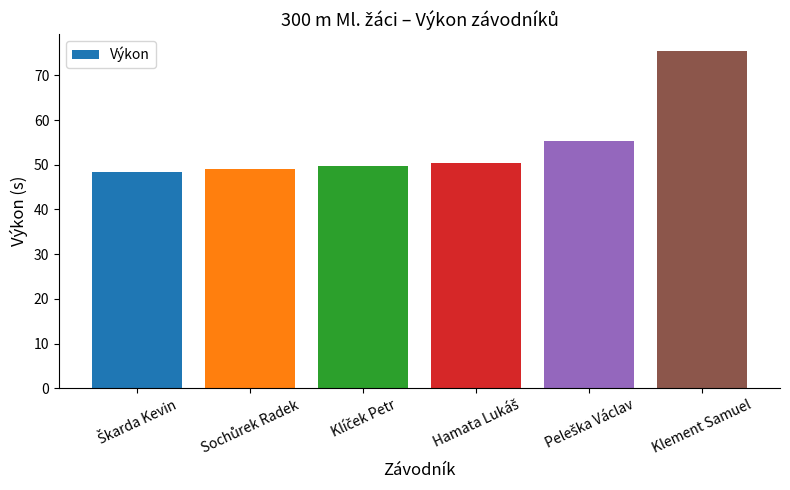

What is the average value?

54.7